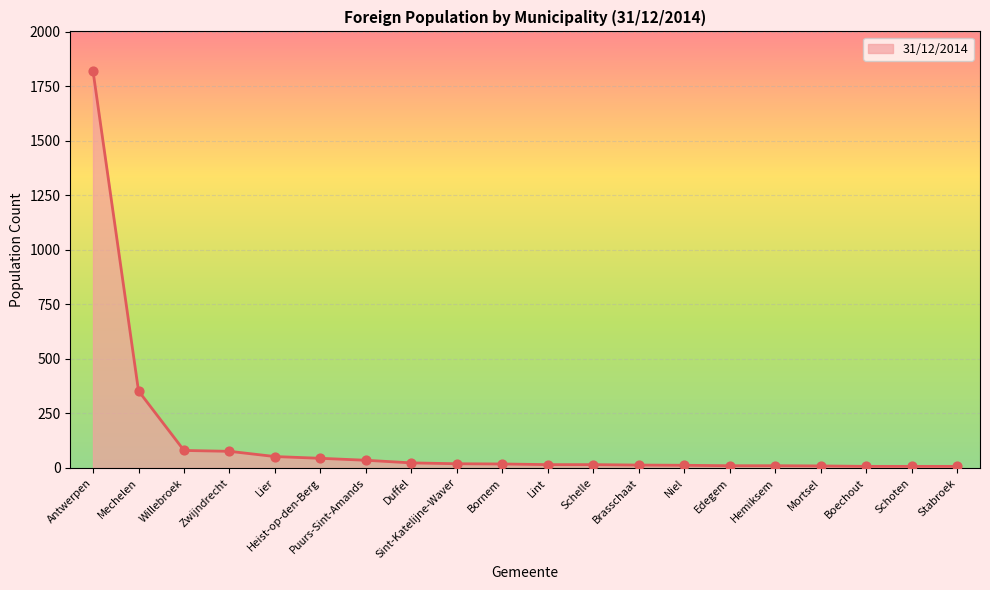

What is the ratio of the value at Puurs-Sint-Amands to the value at Edegem?

3.5